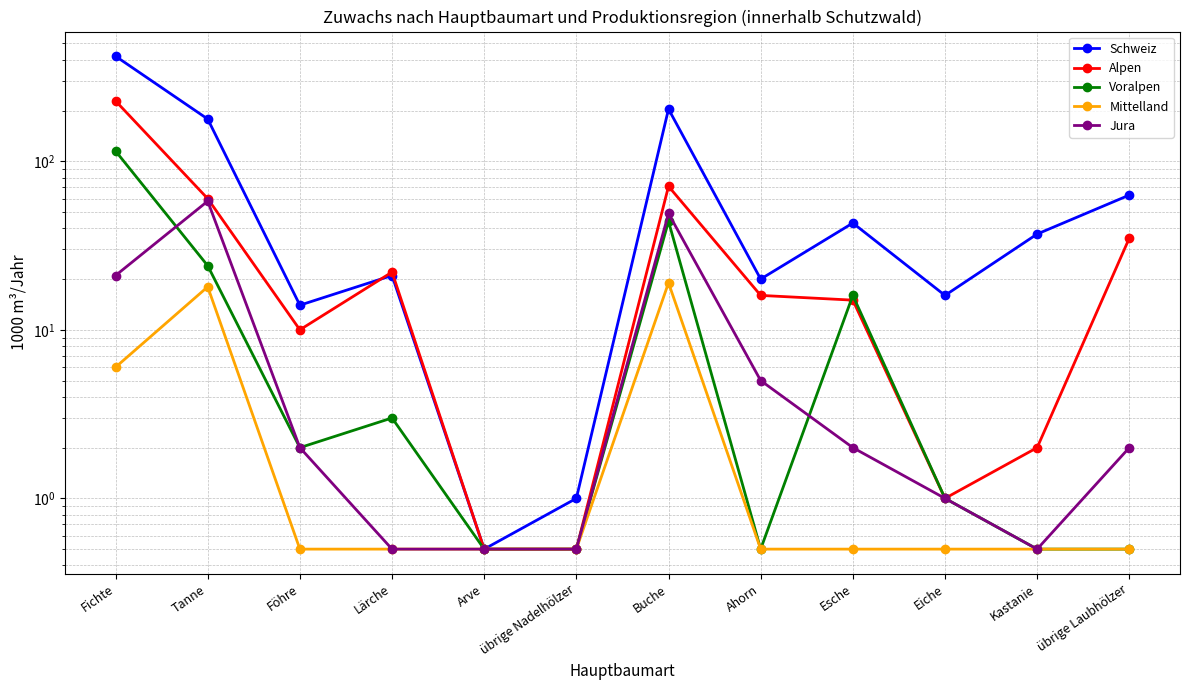

Rank the series at Buche from highest to lowest value.

Schweiz, Alpen, Jura, Voralpen, Mittelland